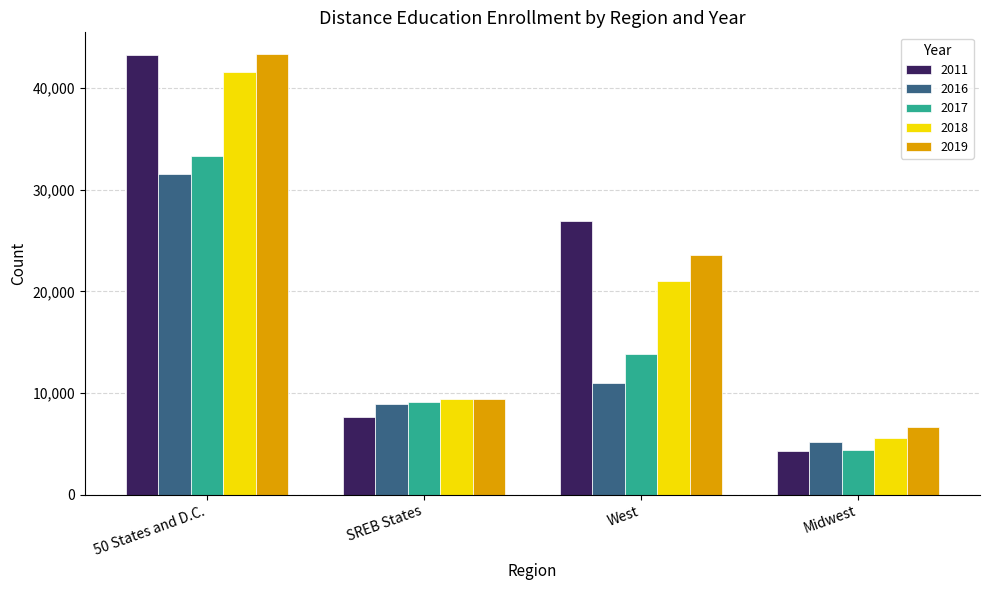

Rank the series at West from highest to lowest value.

2011, 2019, 2018, 2017, 2016